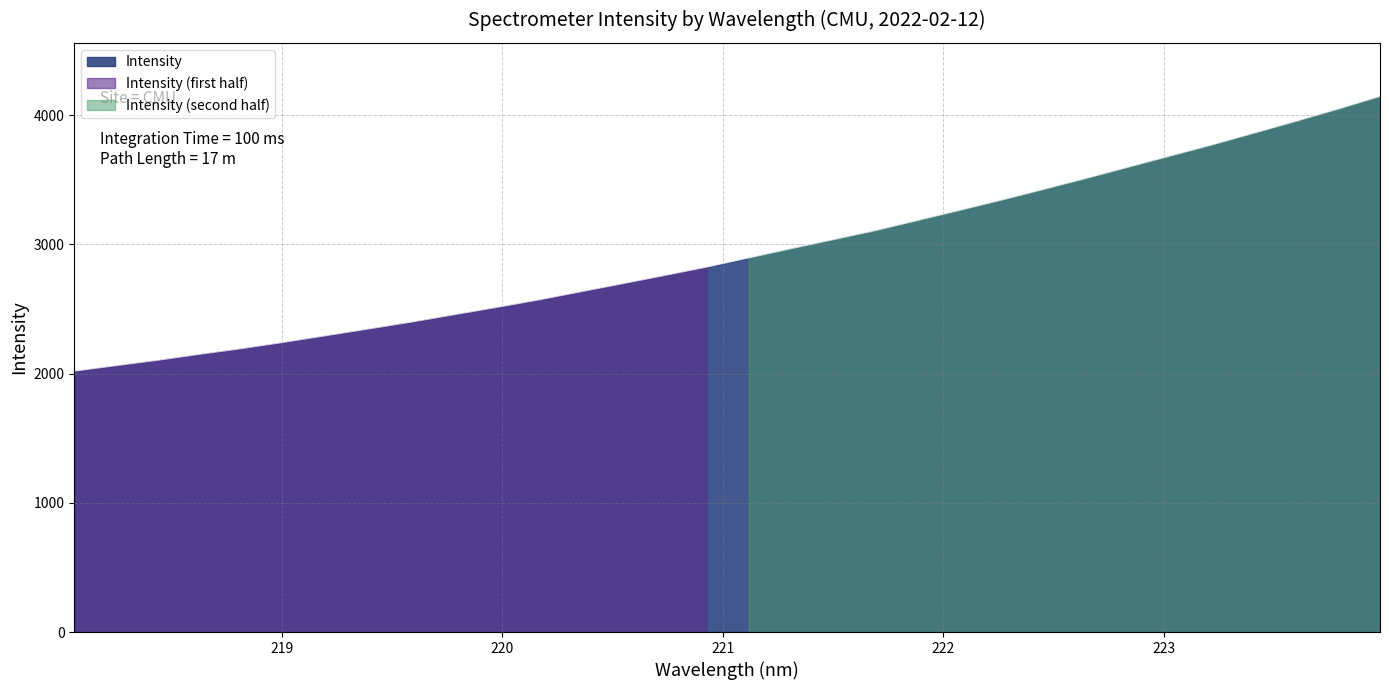

Which has a higher value, 221.1174 or 219.0156?

221.1174